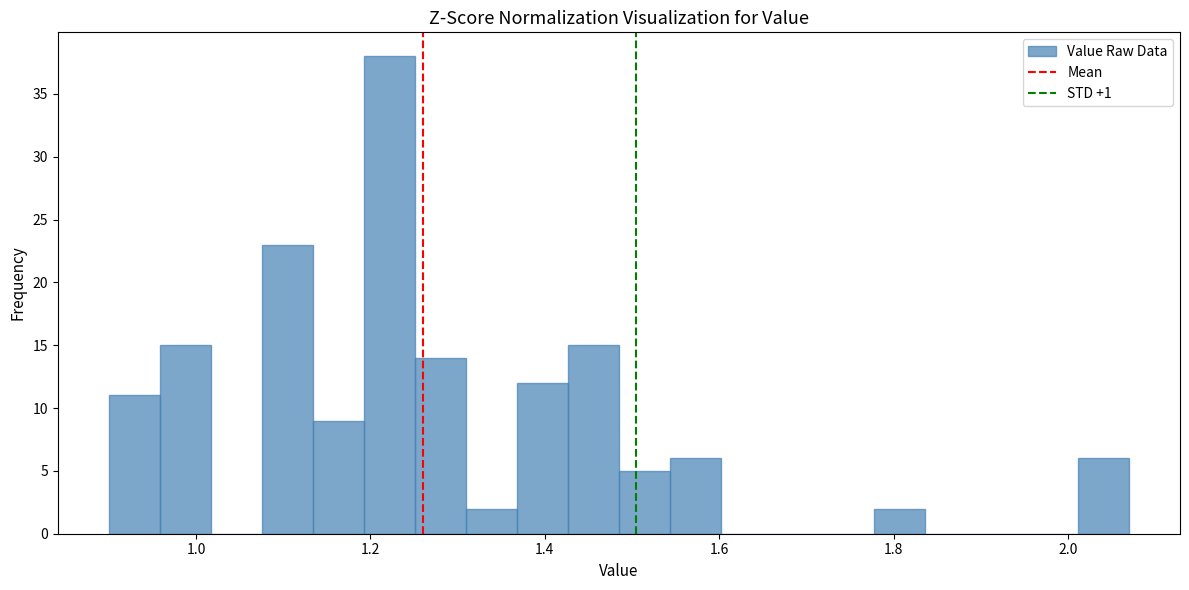

Around what value on the x-axis is the tallest bar? Give the approximate position of its centre, as read against the axis.

1.22